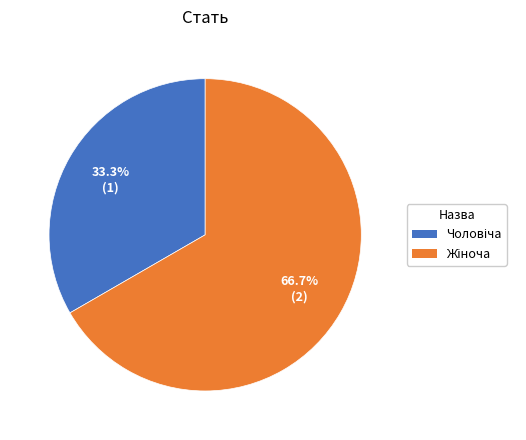

Is there a majority slice in this chart?

Yes